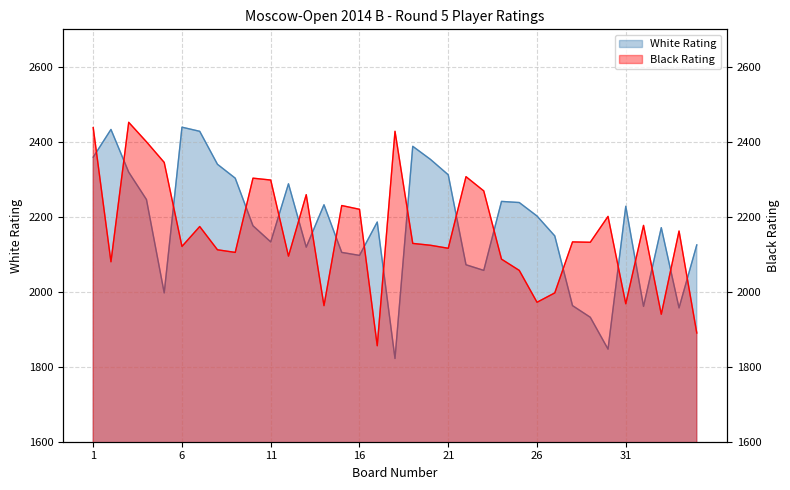

The value of White Rating at 13 is 2119. True or false?

True